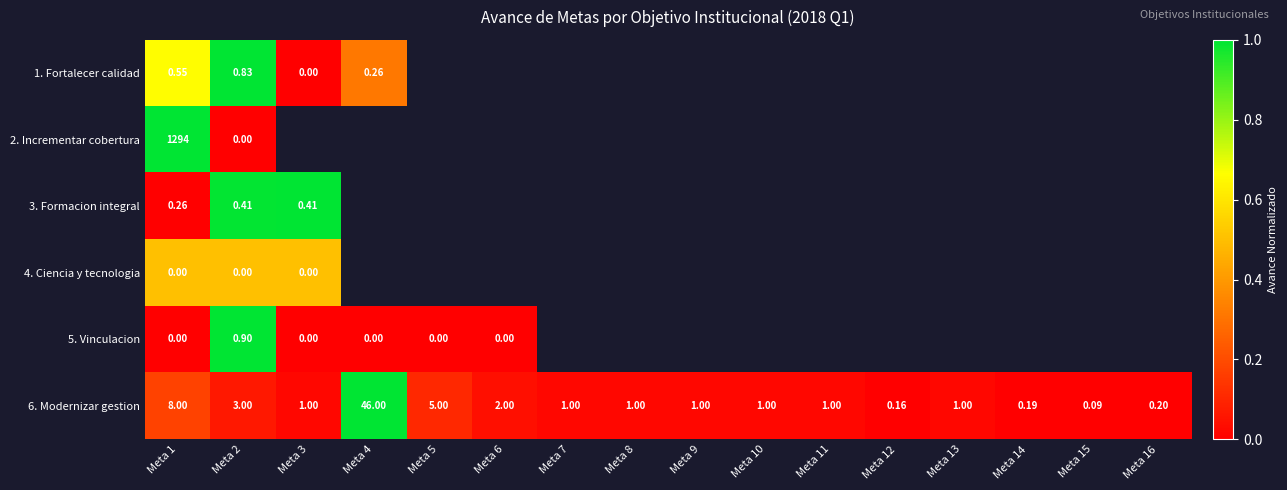

Which category has the lowest value in the 4. Ciencia y tecnologia series?

Meta 1